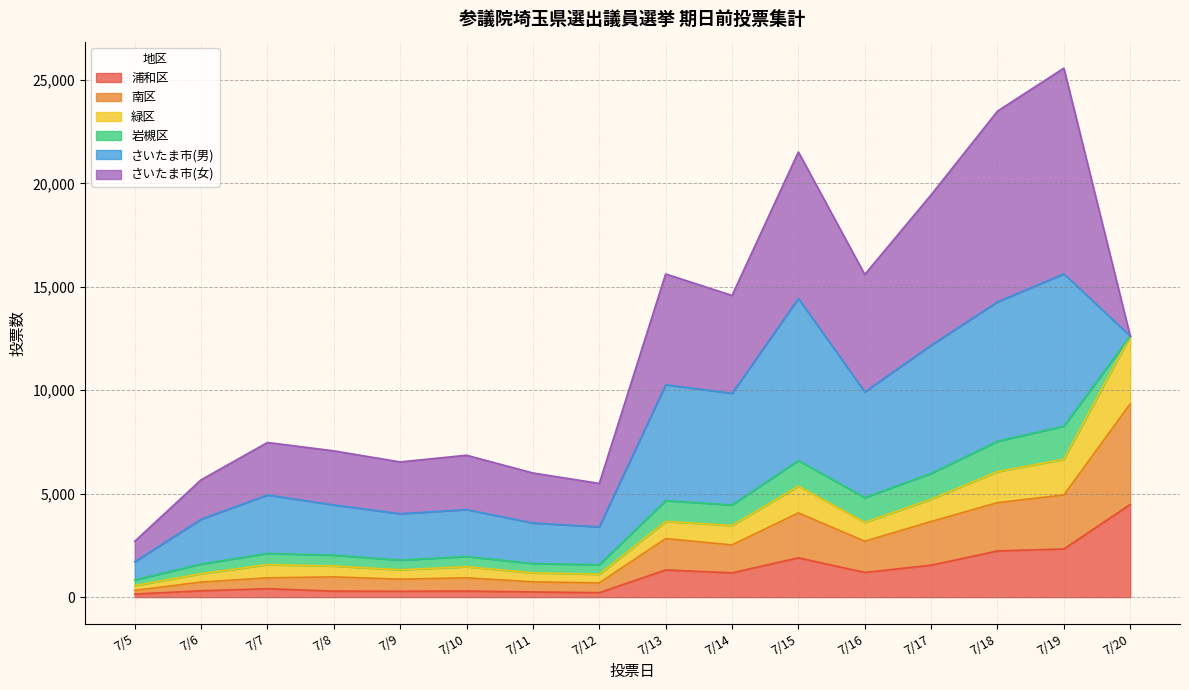

Does the chart have visible grid lines?

Yes